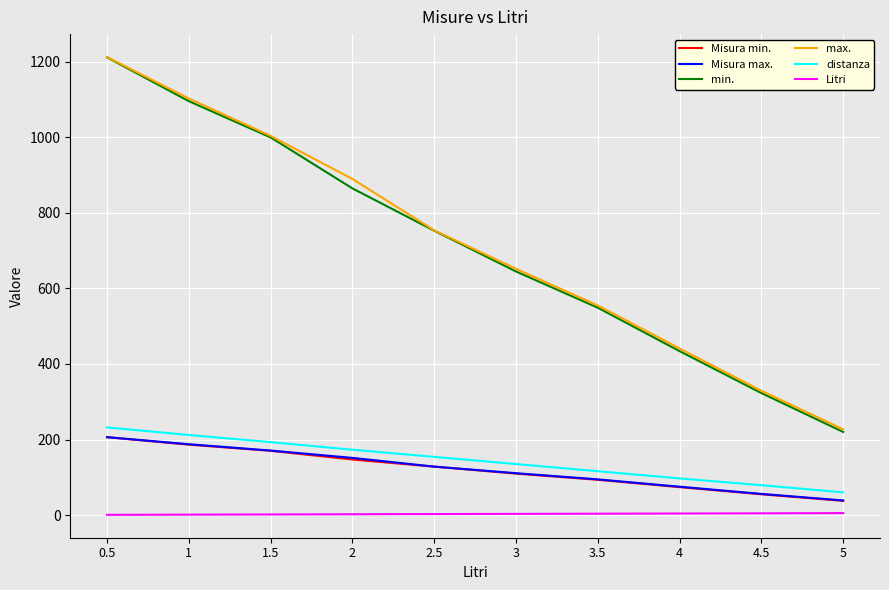

True or false: Misura max. and Misura min. intersect in this chart.

False